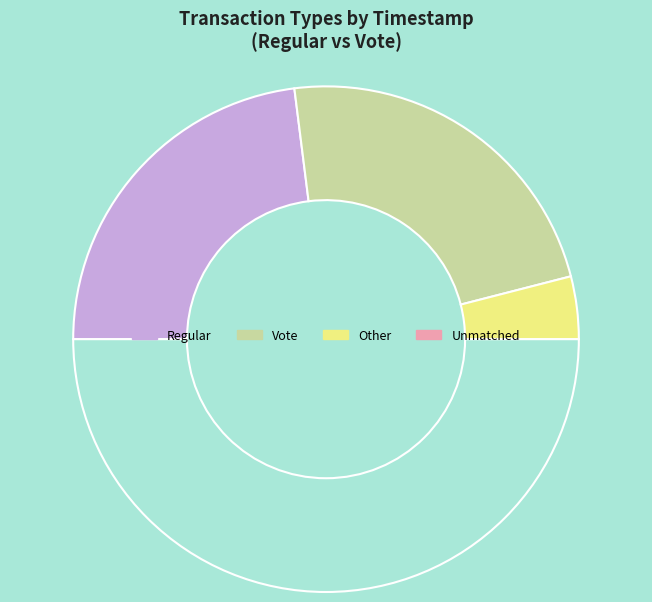

How many segments does this pie chart have?

4